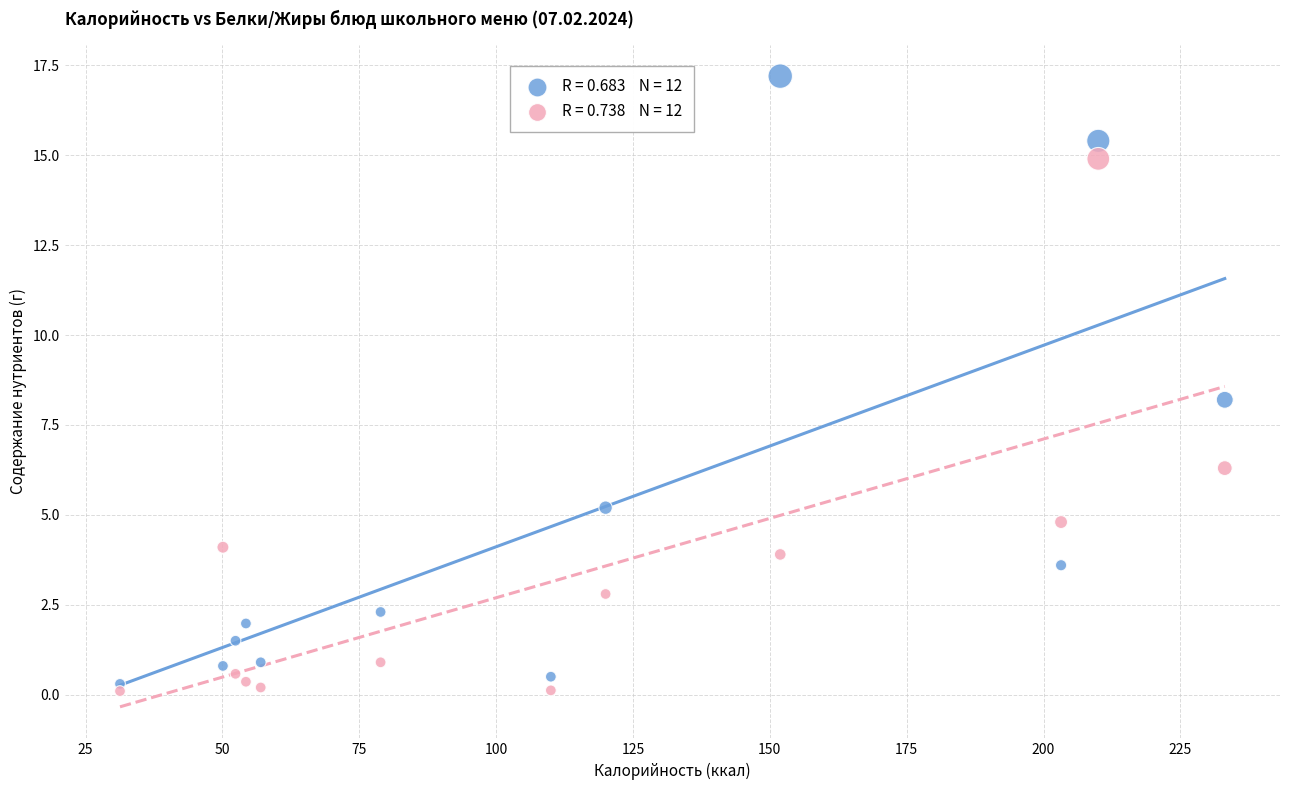

Across all series, what Y value is closest to 8?

8.2